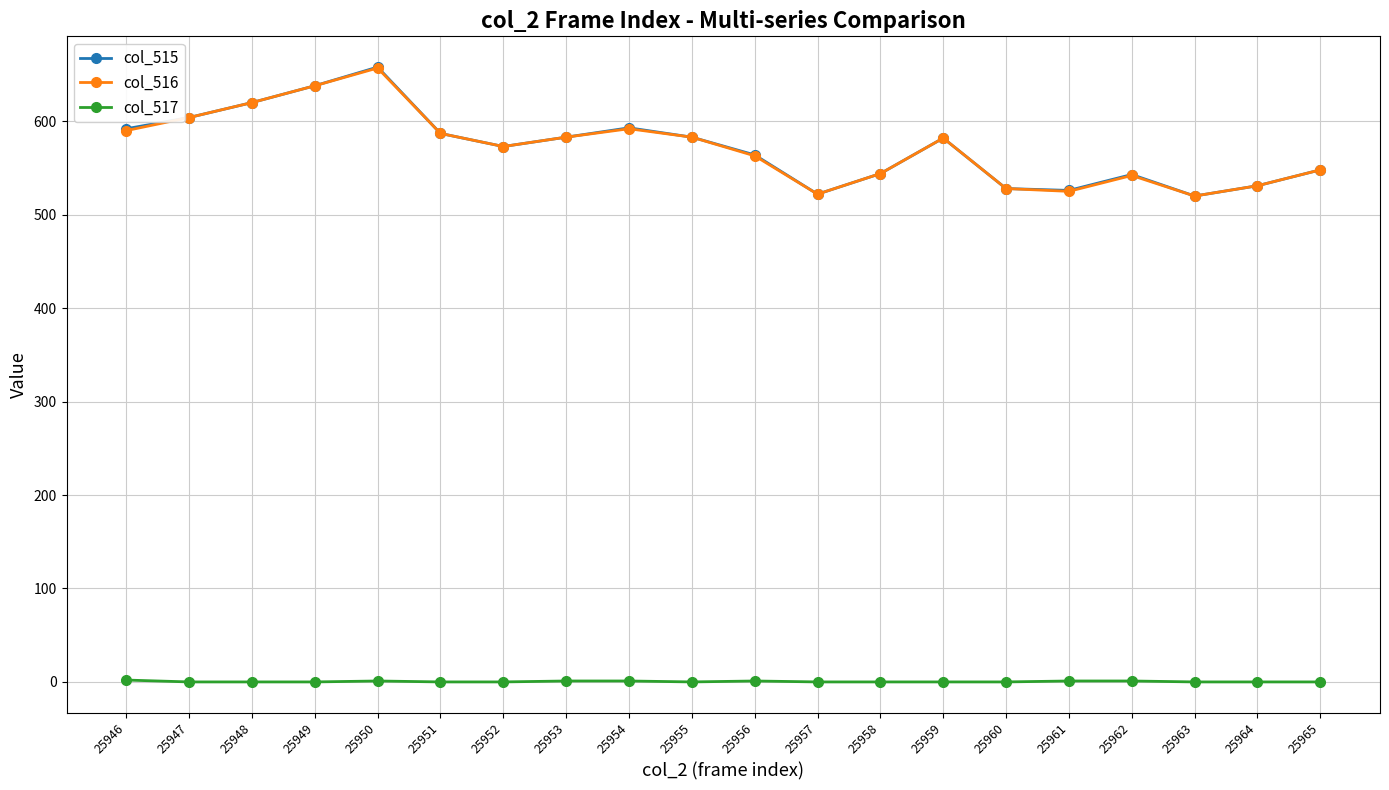

True or false: col_516 and col_517 cross at least once.

False